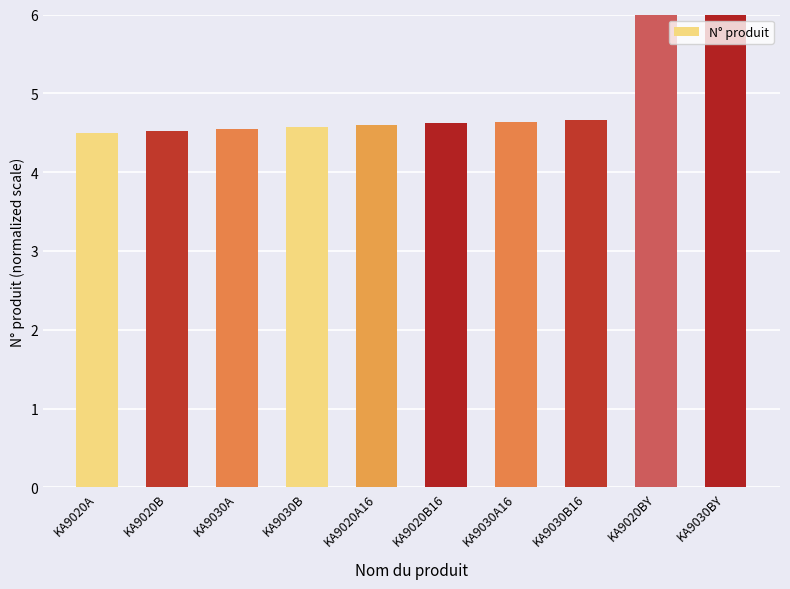

What is the sum of all values?

55.6